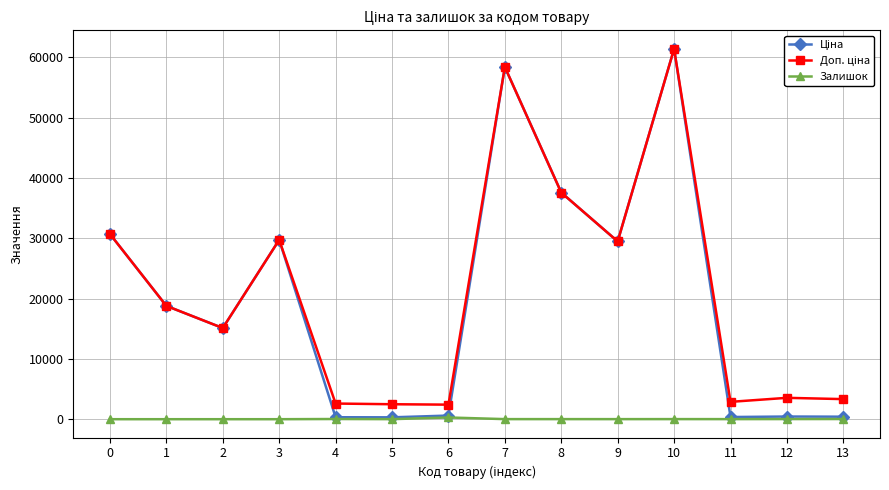

Read the Залишок value at 10.

16.0